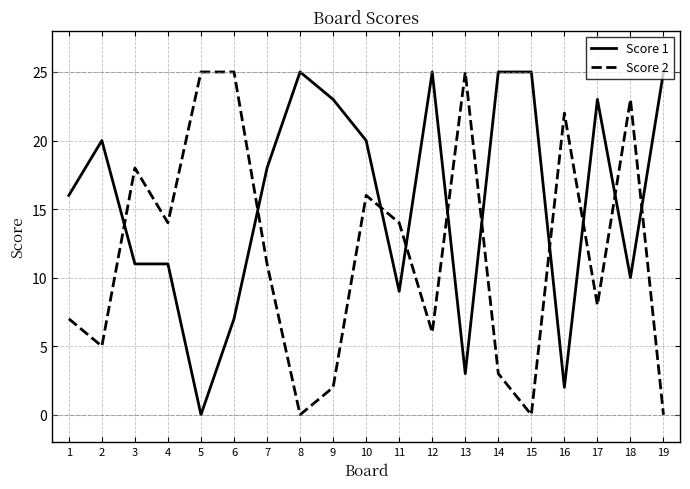

At which category does Score 2 reach its first local peak?

3